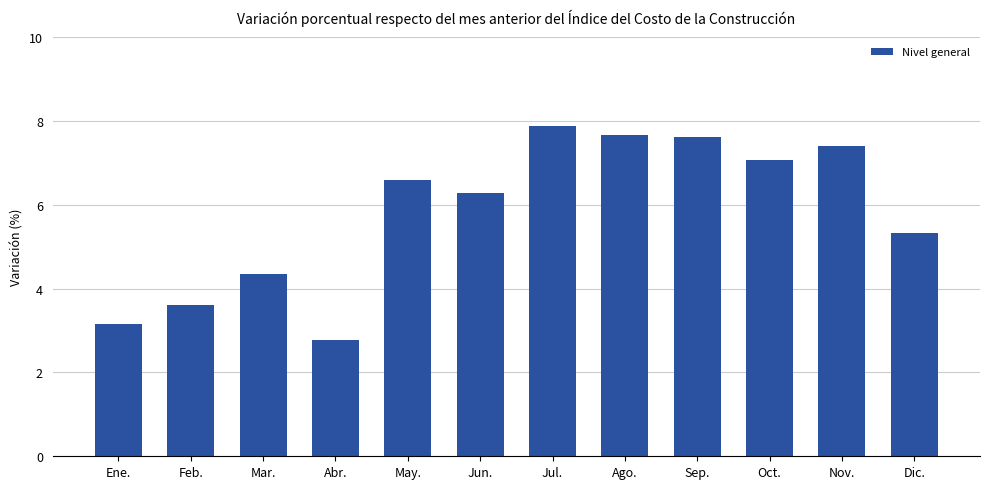

What is the change in value from Mar. to Oct.?

+2.7